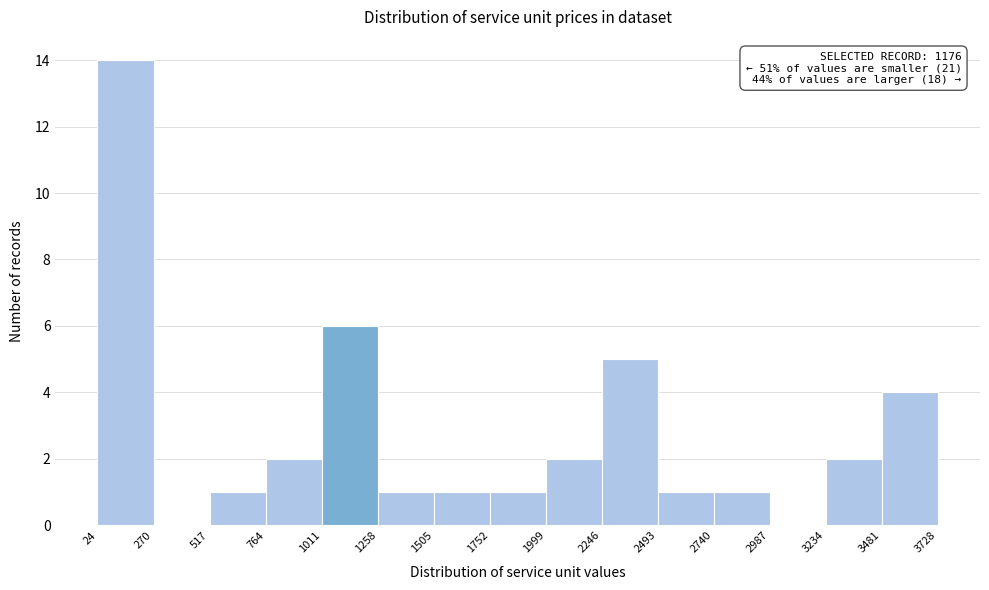

Which range on the x-axis has the tallest bar?

24 to 270